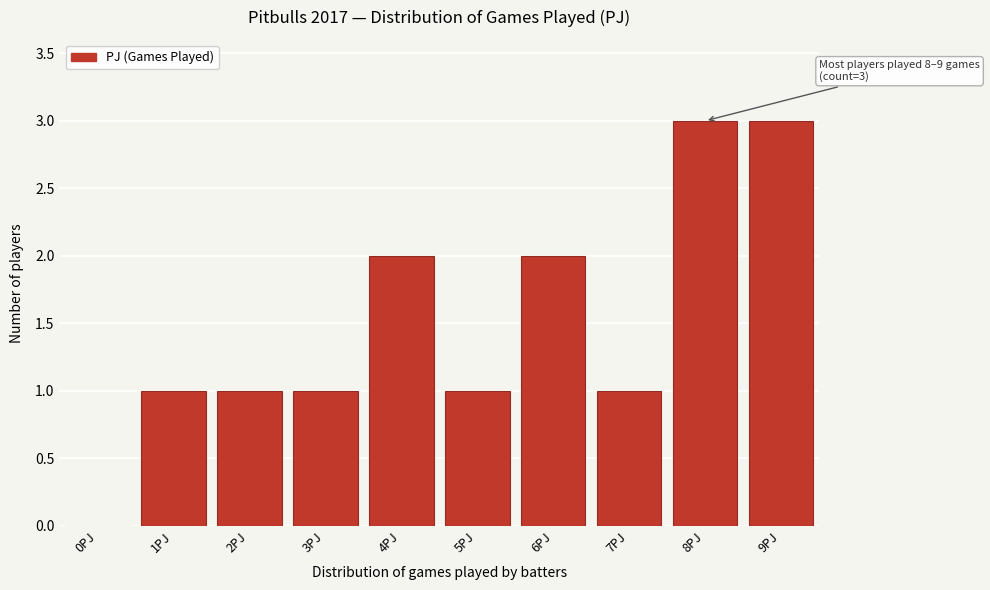

Reading left to right, transcribe all the data shown in this chart.

0PJ=0	1PJ=1	2PJ=1	3PJ=1	4PJ=2	5PJ=1	6PJ=2	7PJ=1	8PJ=3	9PJ=3